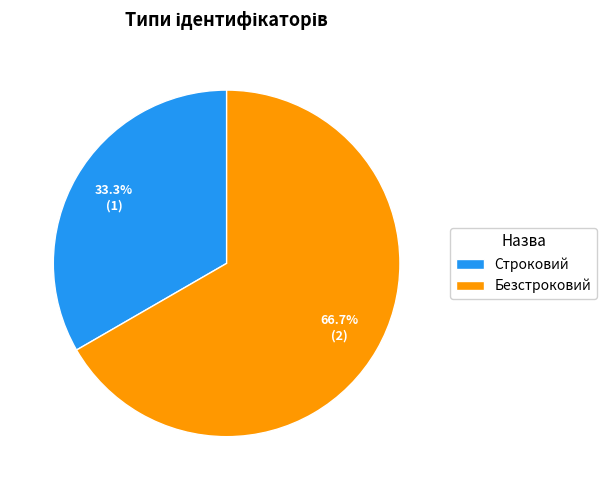

Does any single category account for the majority?

Yes